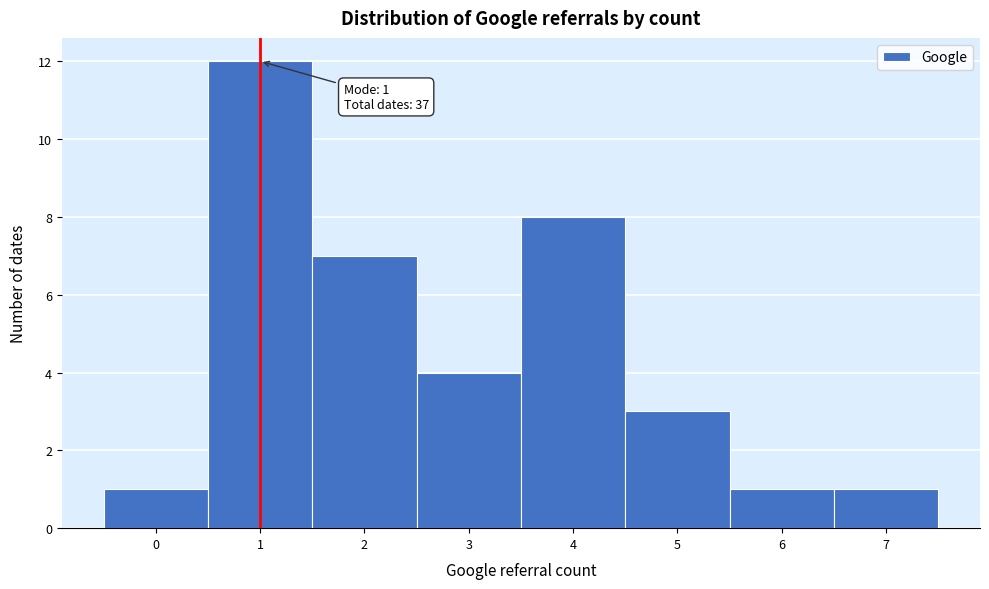

Over which range of the x-axis is the bar tallest?

0.5 to 1.5